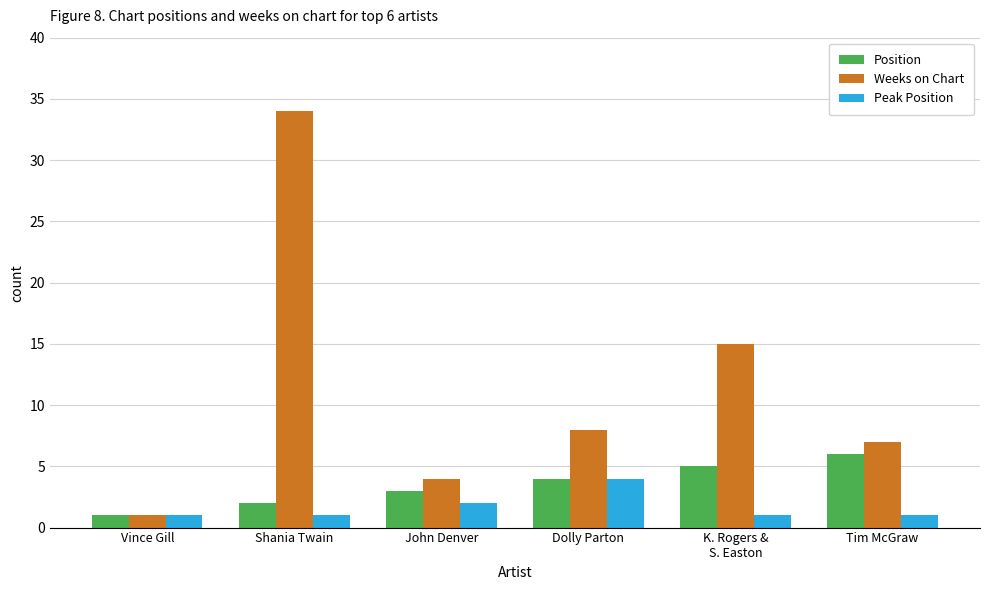

What is the difference between the highest and lowest values at Tim McGraw?

6